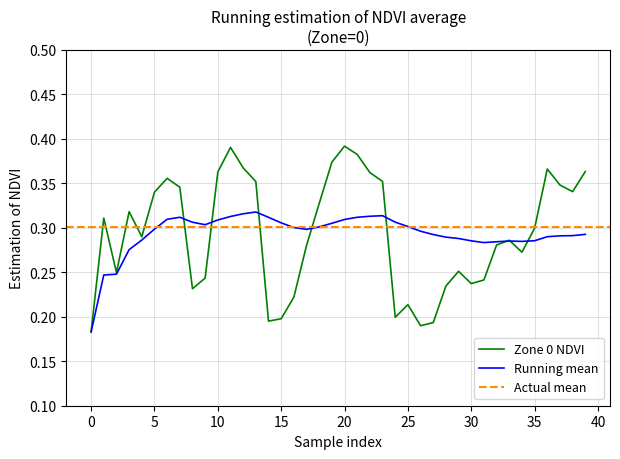

Reading left to right, extract all data points from this chart.

Zone 0 NDVI: 0=0.2	1=0.3	2=0.2	3=0.3	4=0.3	5=0.3	6=0.4	7=0.3	8=0.2	9=0.2	10=0.4	11=0.4	12=0.4	13=0.4	14=0.2	15=0.2	16=0.2	17=0.3	18=0.3	19=0.4	20=0.4	21=0.4	22=0.4	23=0.4	24=0.2	25=0.2	26=0.2	27=0.2	28=0.2	29=0.3	30=0.2	31=0.2	32=0.3	33=0.3	34=0.3	35=0.3	36=0.4	37=0.3	38=0.3	39=0.4
Running Mean: 0=0.2	1=0.2	2=0.2	3=0.3	4=0.3	5=0.3	6=0.3	7=0.3	8=0.3	9=0.3	10=0.3	11=0.3	12=0.3	13=0.3	14=0.3	15=0.3	16=0.3	17=0.3	18=0.3	19=0.3	20=0.3	21=0.3	22=0.3	23=0.3	24=0.3	25=0.3	26=0.3	27=0.3	28=0.3	29=0.3	30=0.3	31=0.3	32=0.3	33=0.3	34=0.3	35=0.3	36=0.3	37=0.3	38=0.3	39=0.3